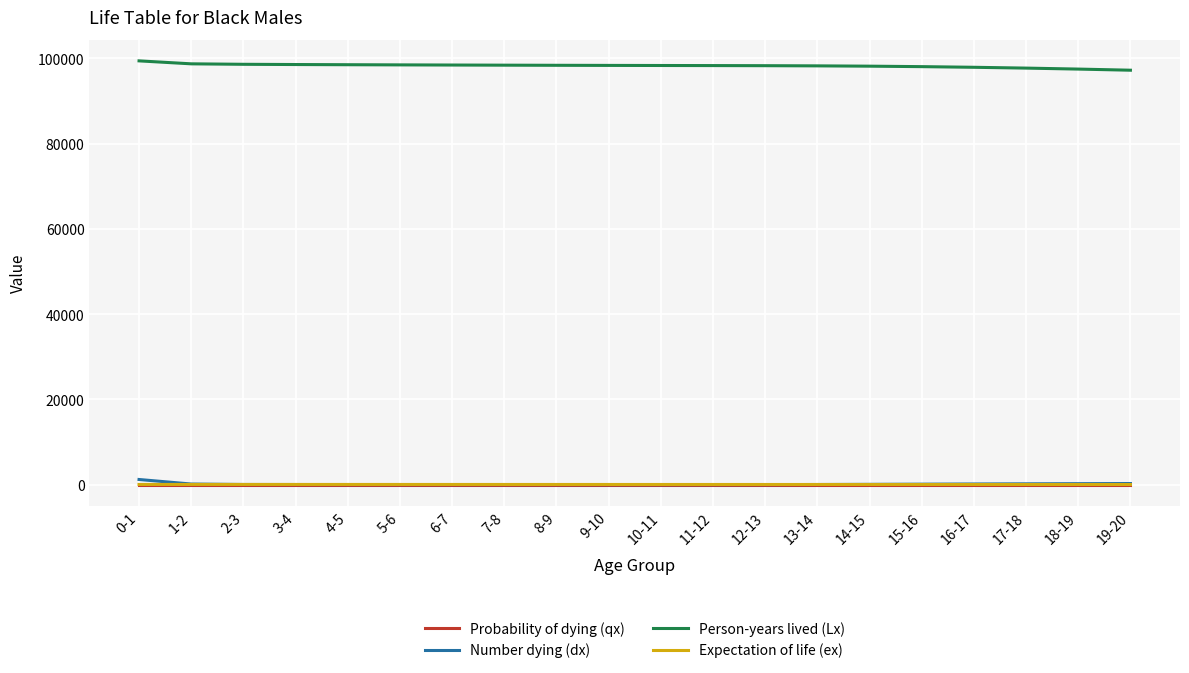

Which series has the largest total across all categories?

Person-years lived (Lx)